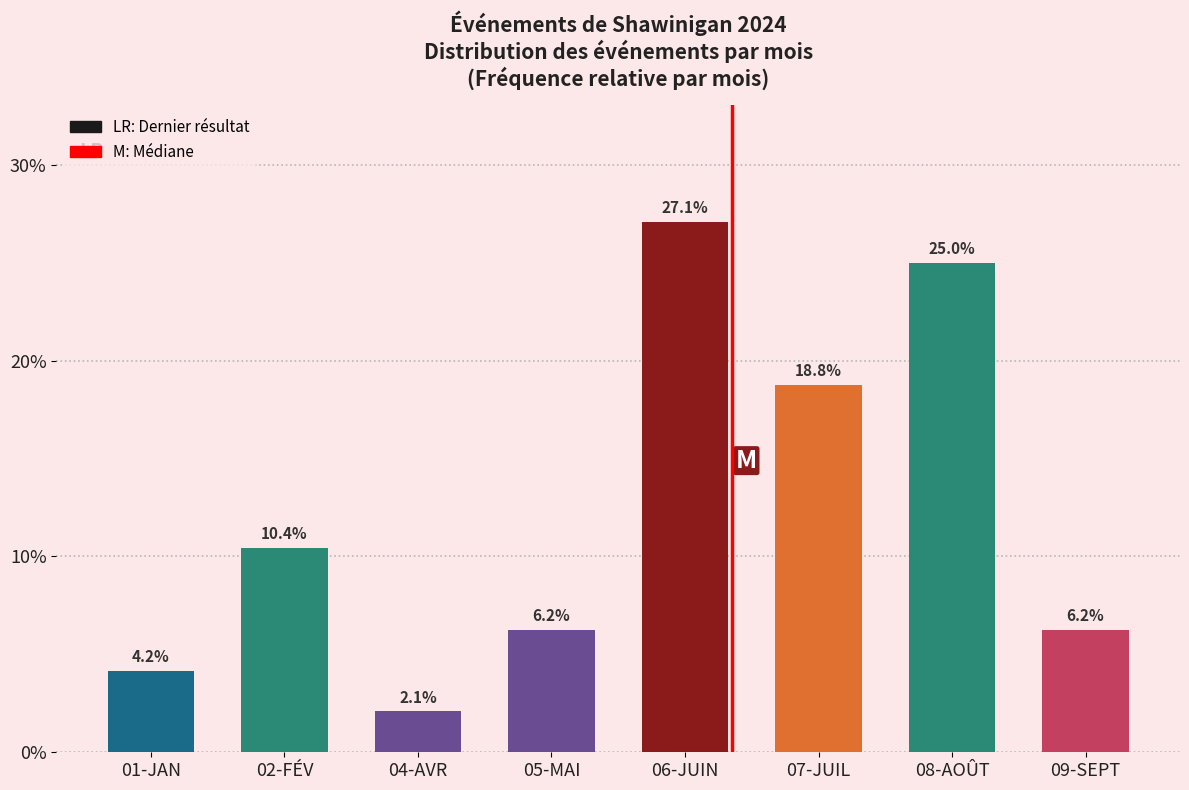

What is the difference between the values at 08-AOÛT and 01-JAN?

20.8